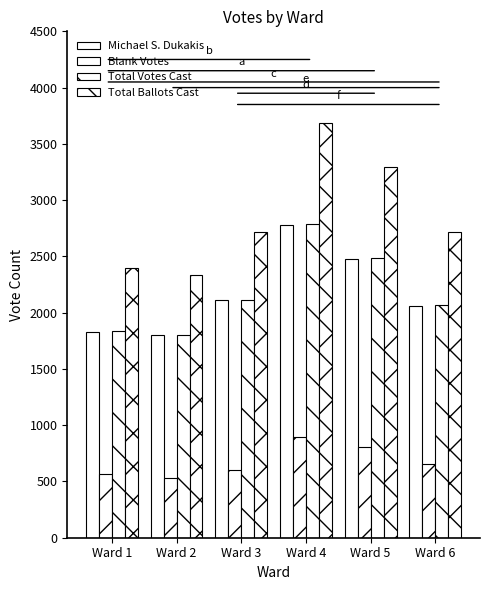

How many categories are shown in the chart?

6